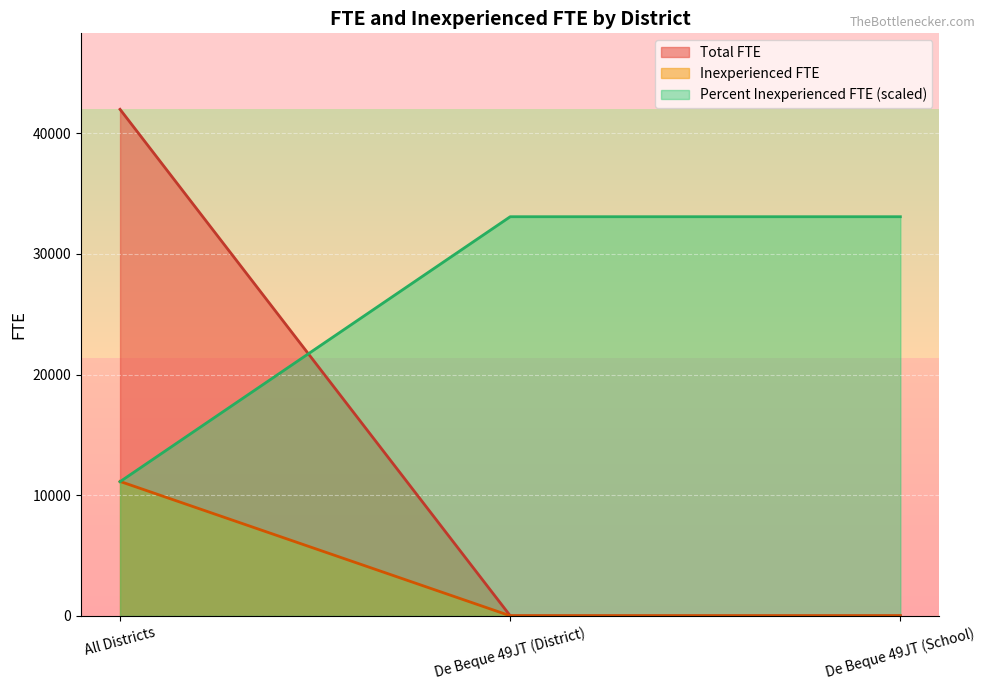

Reading right to left, list all the values displayed in this chart.

Total FTE: 33083.9	33083.9	11125.9
Inexperienced FTE: 14.2	14.2	41984.6
Percent Inexperienced FTE: 11.2	11.2	11144.8